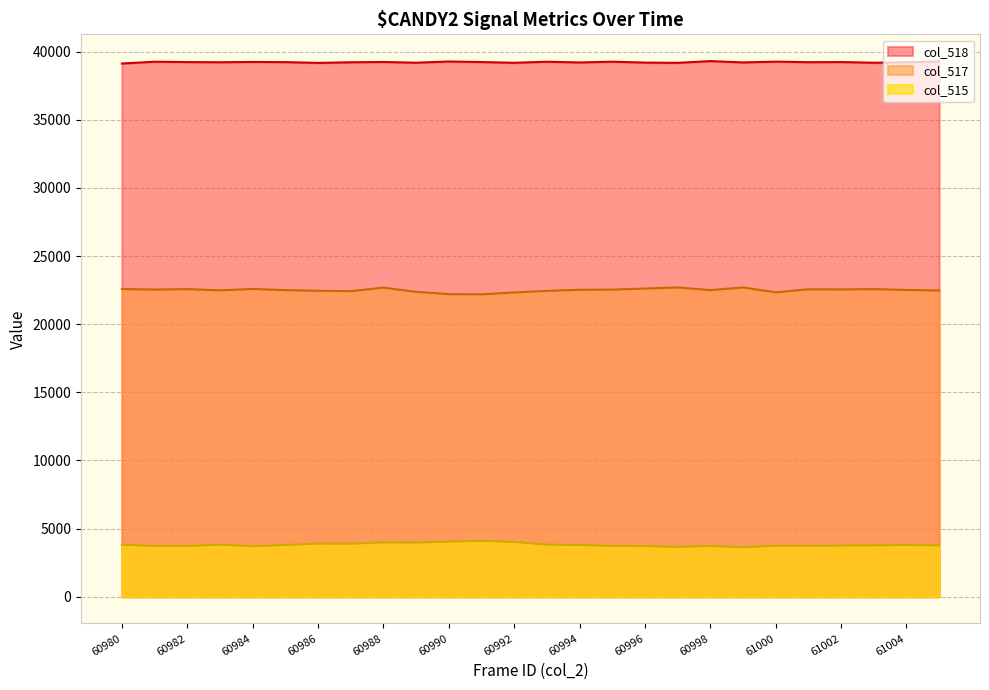

At which category is the sum across all series the highest?

60988